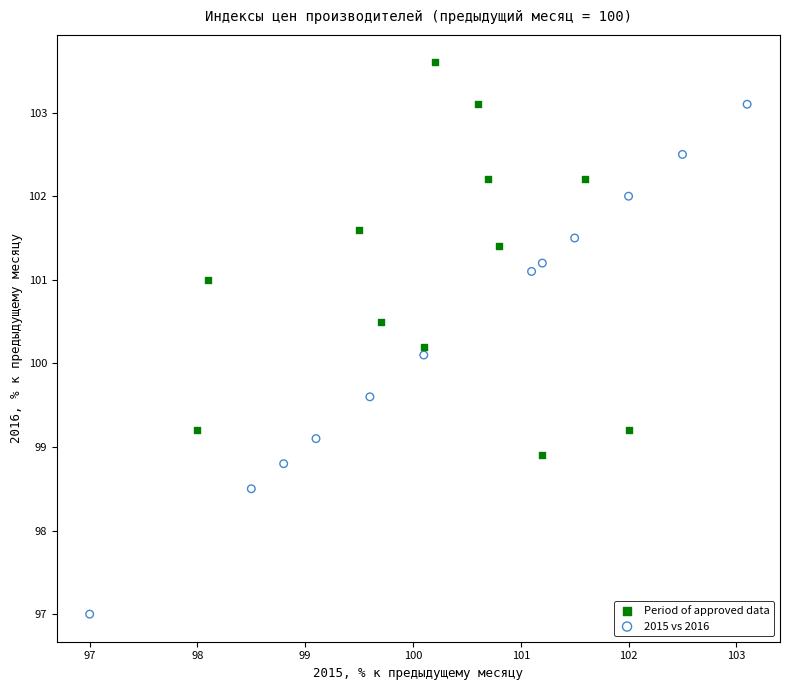

Which series reaches the minimum Y coordinate?

2015 vs 2016